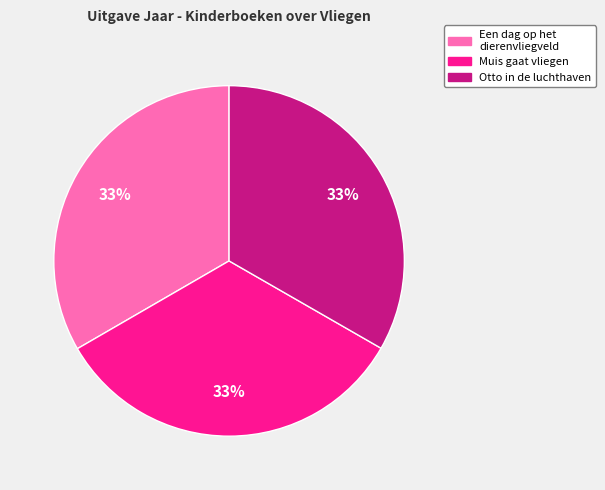

To the nearest percent, what percentage of the pie is Muis gaat vliegen?

33%